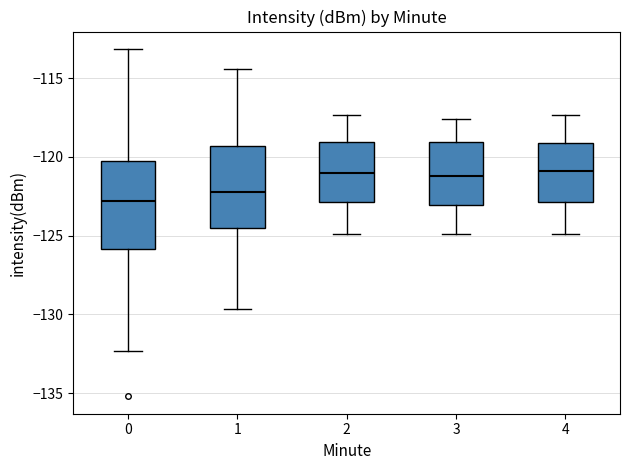

Reading left to right, transcribe this box plot: for each box, give where its median line is, the range the box spans, and where its two whiskers end, as read against the y-axis. The values are not printed on the chart, so give them approximately, as read against the axis.

0: median -123.0, box -126.0 to -120.5, whiskers -132.5 to -113.0
1: median -122.5, box -124.5 to -119.5, whiskers -129.5 to -114.5
2: median -121.0, box -123.0 to -119.0, whiskers -125.0 to -117.5
3: median -121.0, box -123.0 to -119.0, whiskers -125.0 to -117.5
4: median -121.0, box -123.0 to -119.0, whiskers -125.0 to -117.5